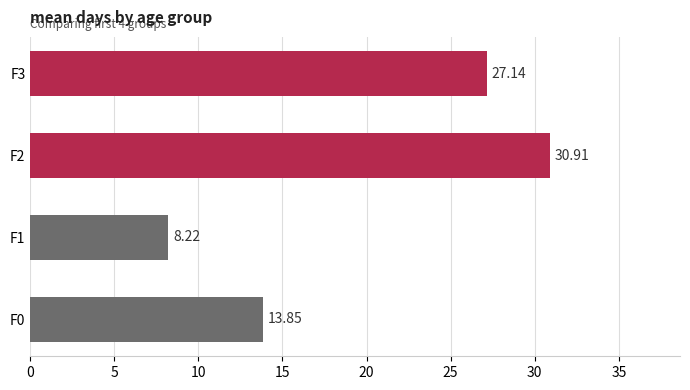

Rank the categories by value from lowest to highest.

F1, F0, F3, F2